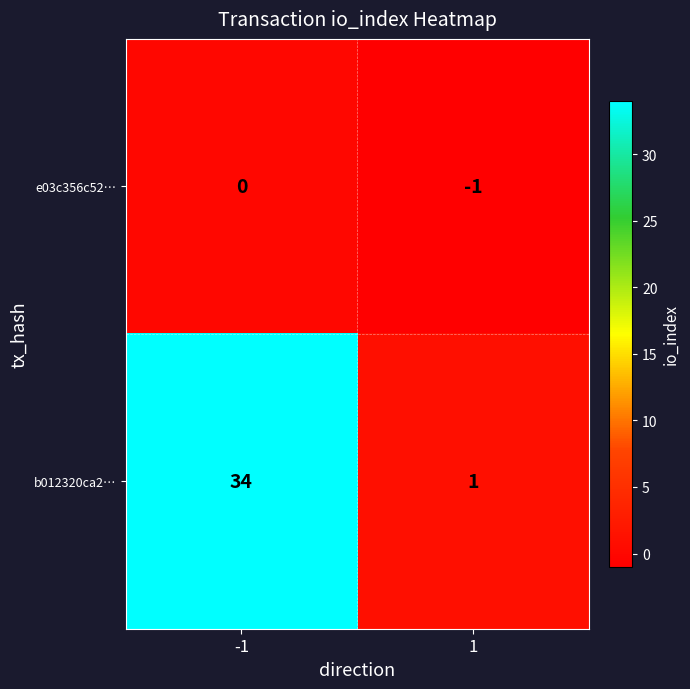

List the series in order of their peak value, lowest first.

e03c356c52…, b012320ca2…